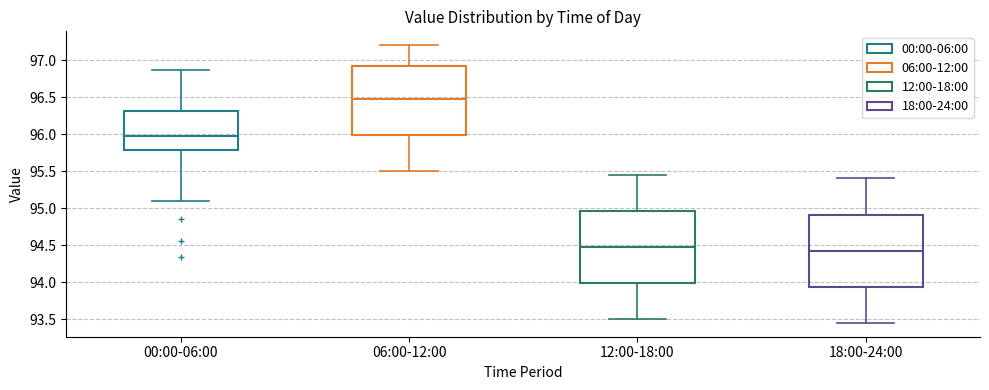

Reading left to right, transcribe this box plot: for each box, give where its median line is, the range the box spans, and where its two whiskers end, as read against the y-axis. The values are not printed on the chart, so give them approximately, as read against the axis.

00:00-06:00: median 95.95, box 95.80 to 96.30, whiskers 95.10 to 96.85
06:00-12:00: median 96.50, box 96.00 to 96.90, whiskers 95.50 to 97.20
12:00-18:00: median 94.50, box 94.00 to 94.95, whiskers 93.50 to 95.45
18:00-24:00: median 94.45, box 93.95 to 94.90, whiskers 93.45 to 95.40